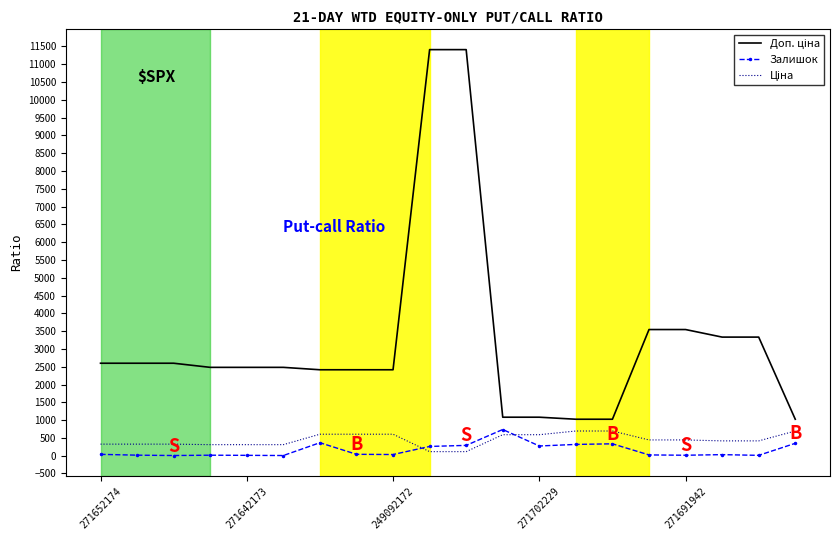

Reading left to right, extract all data points from this chart.

Доп. ціна: 2598.3	2598.3	2598.3	2482.4	2482.4	2482.4	2414.8	2414.8	2414.8	11410.0	11410.0	1081.7	1081.7	1024.6	1024.6	3545.0	3545.0	3332.5	3332.5	1024.6
Залишок: 38.0	15.0	5.0	14.0	10.0	5.0	365.0	39.0	33.0	260.0	290.0	736.0	273.0	317.0	334.0	22.0	13.0	30.0	10.0	348.0
Ціна: 324.8	324.8	324.8	310.3	310.3	310.3	603.7	603.7	603.7	114.1	114.1	589.9	589.9	693.7	693.7	443.1	443.1	416.6	416.6	693.7